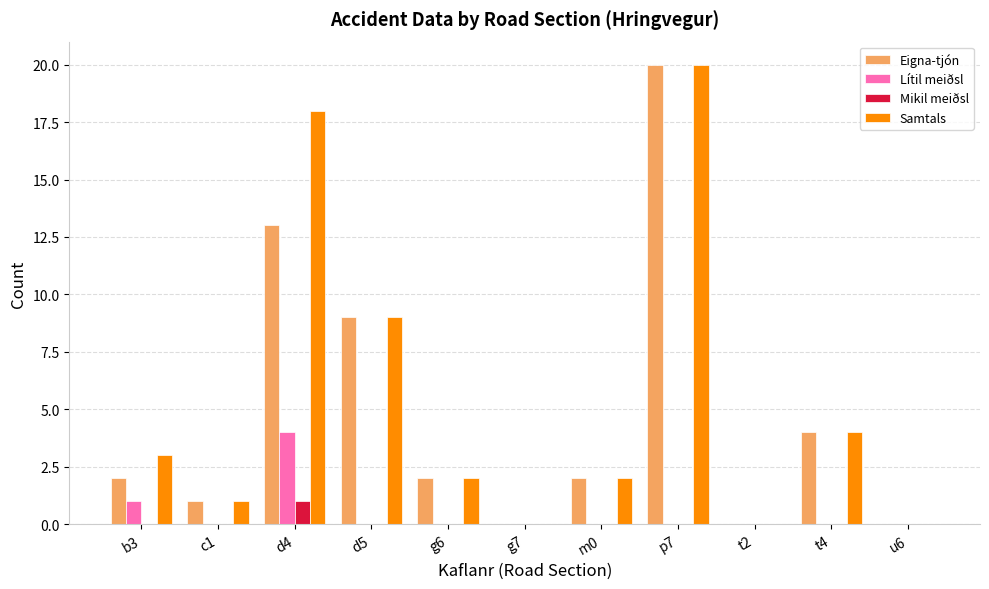

Is it true that Eigna-tjón equals 4 at t4?

True